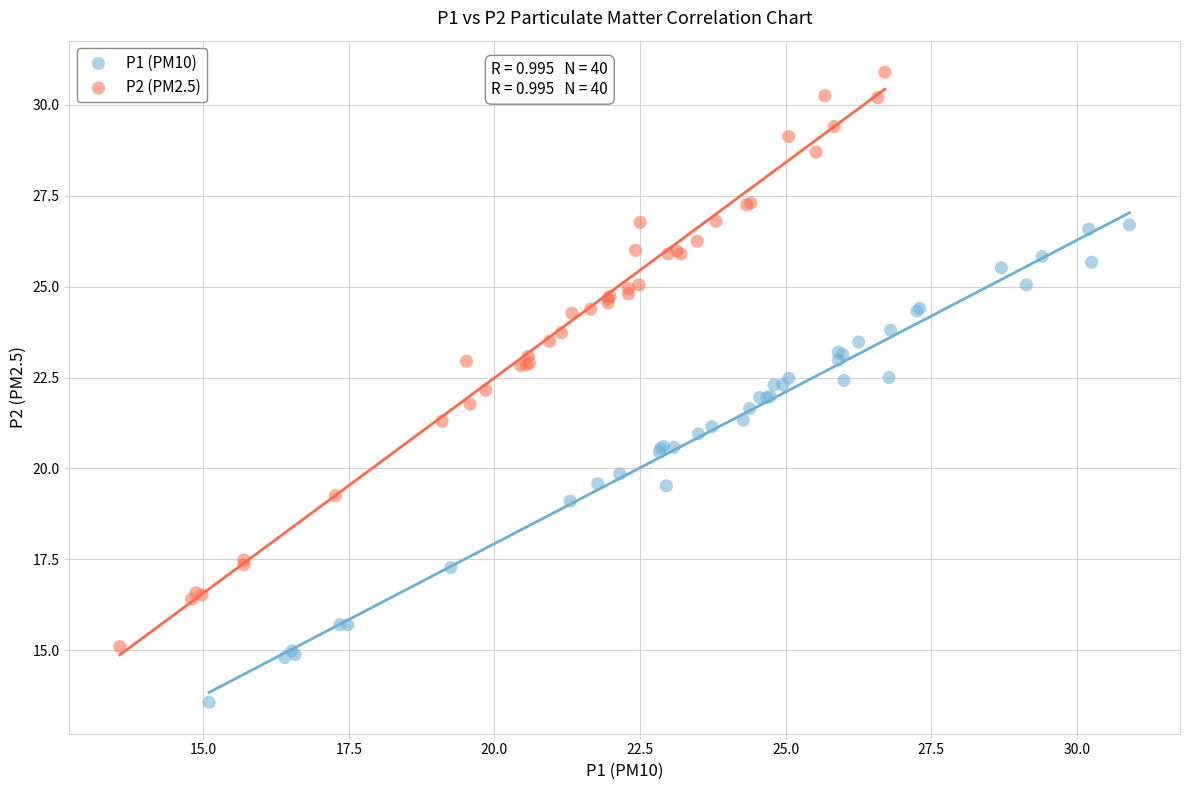

Which series has the largest Y range (max minus min)?

P2 (PM2.5)